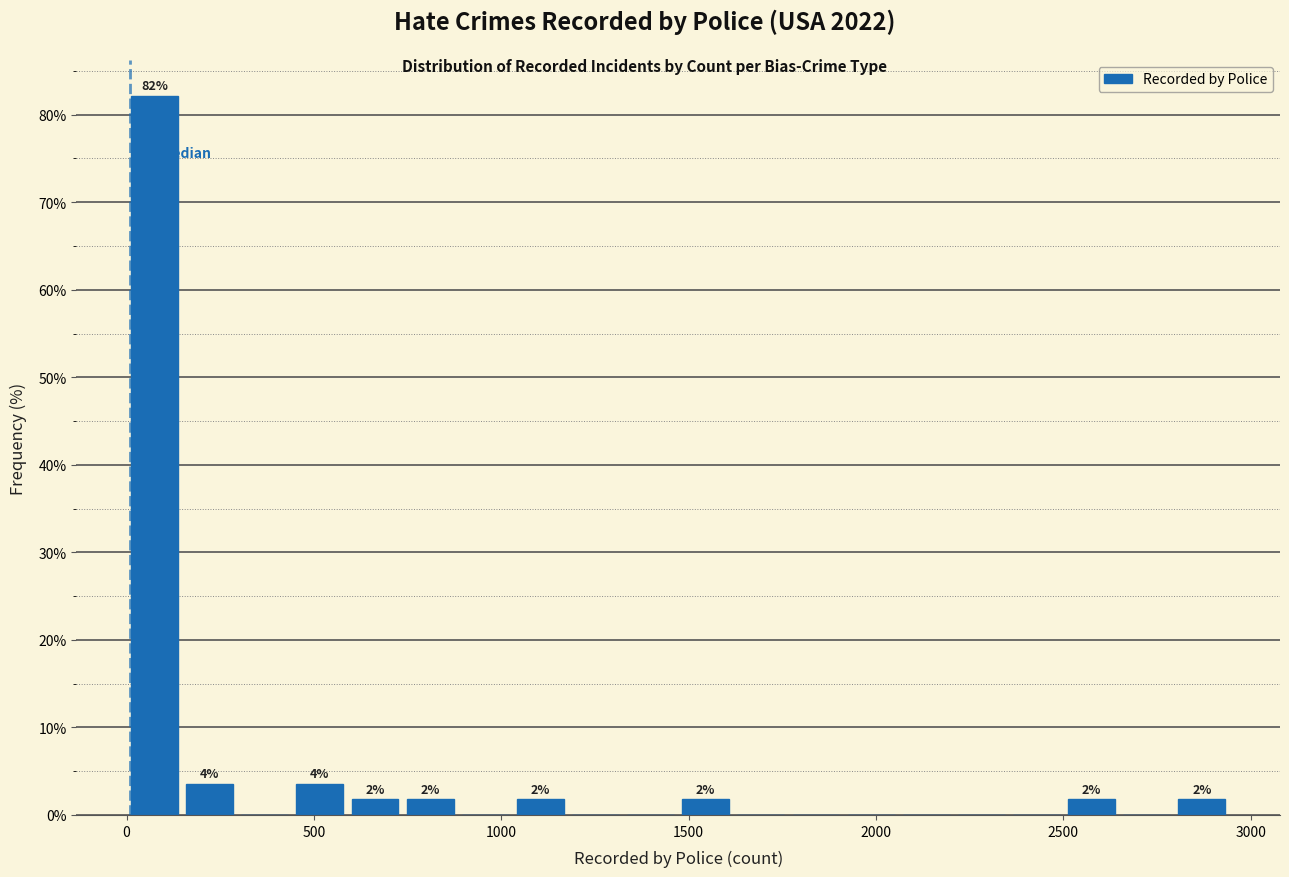

Read against the x-axis, roughly where is the centre of the tallest bar?

50